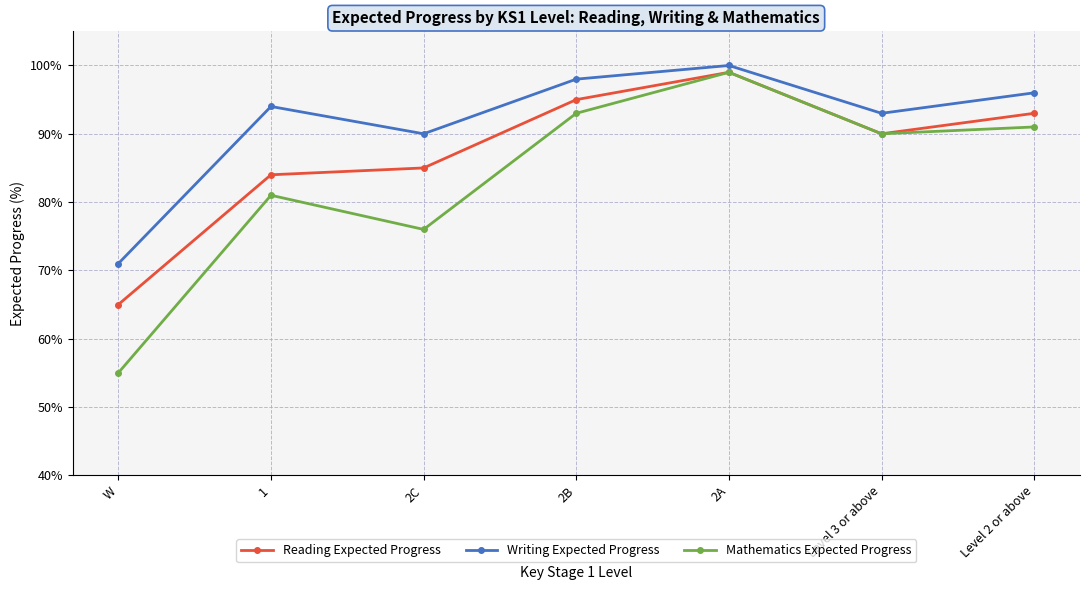

In Mathematics Expected Progress, how many points are lower than both neighbors (excluding endpoints)?

2